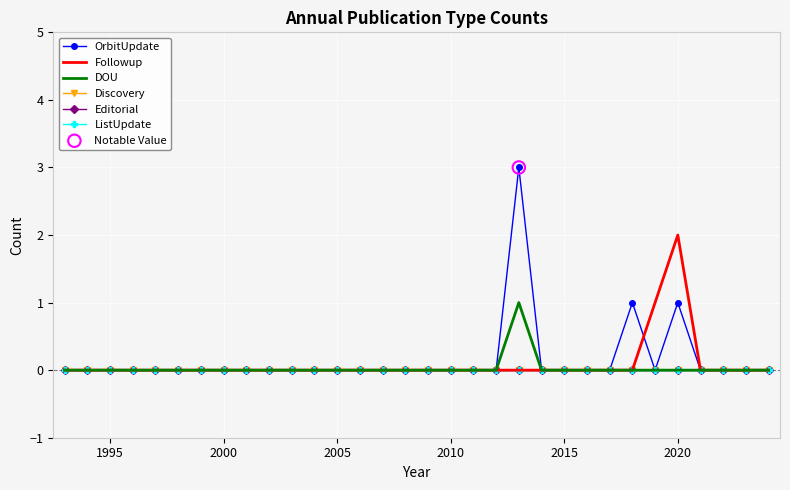

Which series has the largest total across all categories?

OrbitUpdate